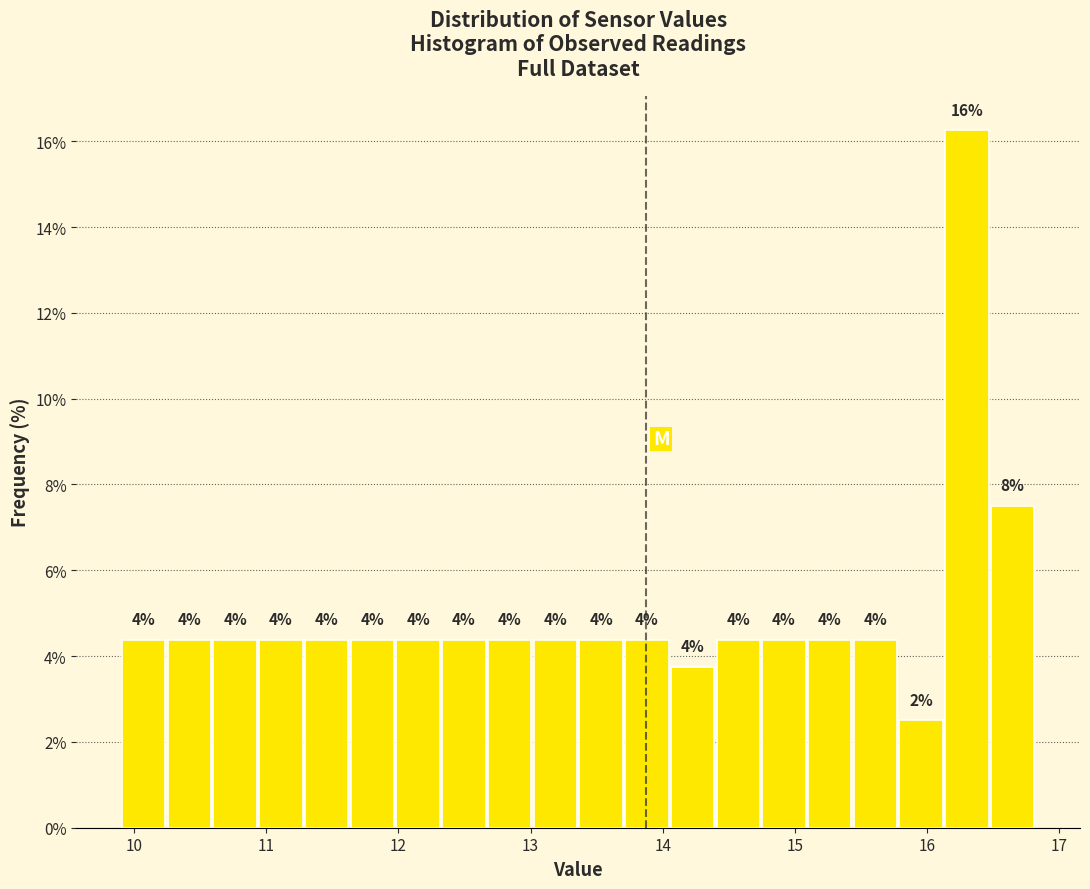

Read against the x-axis, roughly where is the centre of the tallest bar?

16.3